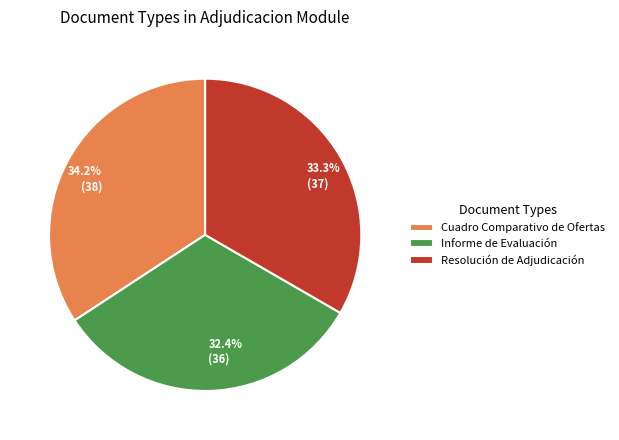

Which category has the biggest portion of the pie?

Cuadro Comparativo de Ofertas